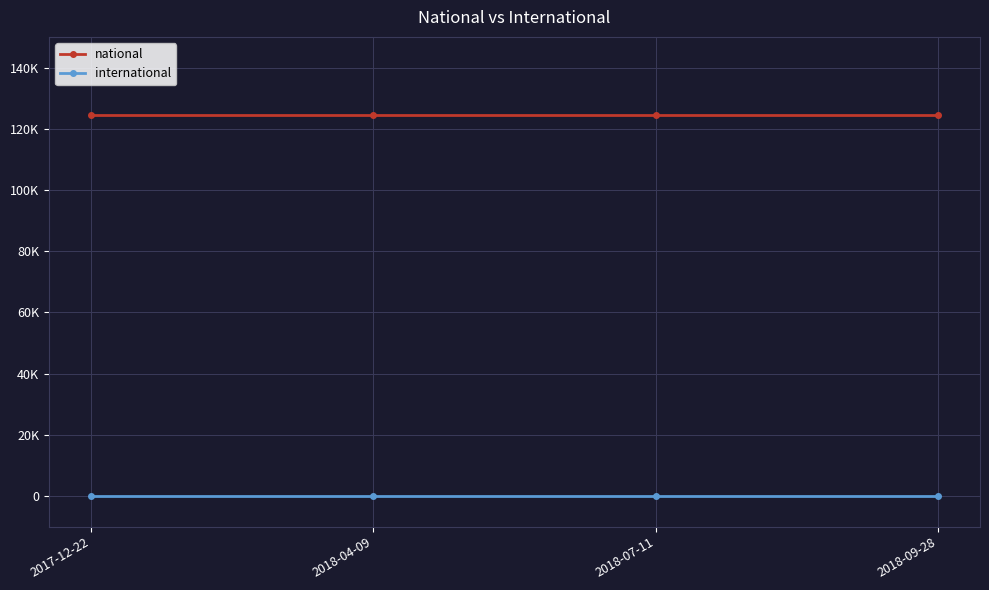

Does the chart have visible grid lines?

Yes